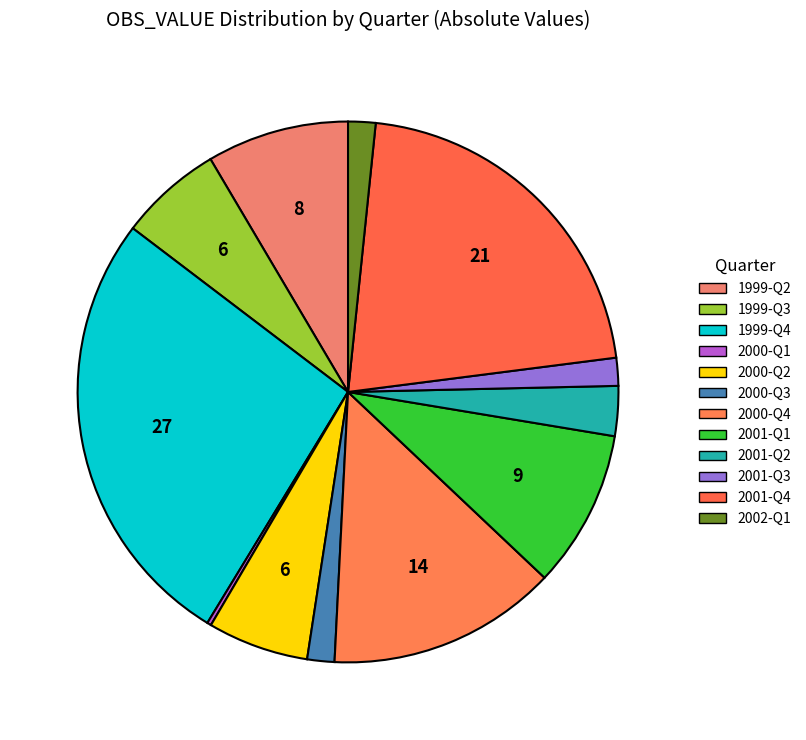

Rank the categories by value from lowest to highest.

2000-Q1, 2000-Q3, 2002-Q1, 2001-Q3, 2001-Q2, 2000-Q2, 1999-Q3, 1999-Q2, 2001-Q1, 2000-Q4, 2001-Q4, 1999-Q4